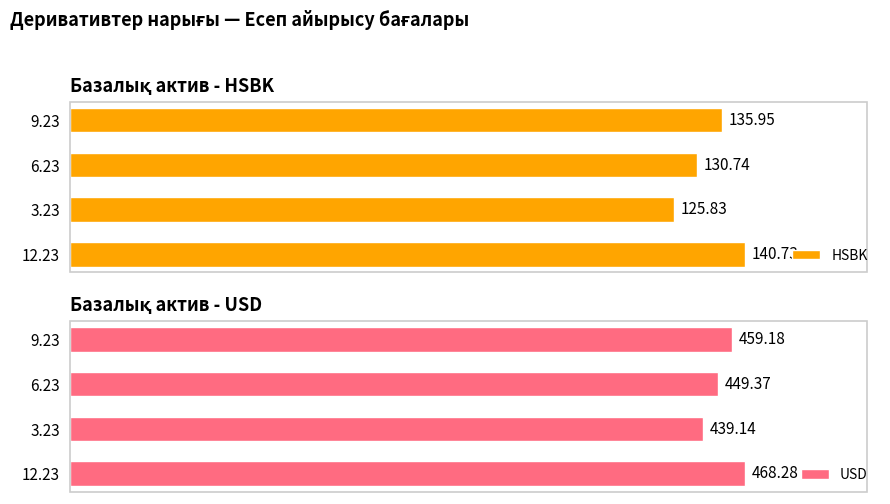

List the labels in order of HSBK value, largest first.

12.23, 9.23, 6.23, 3.23